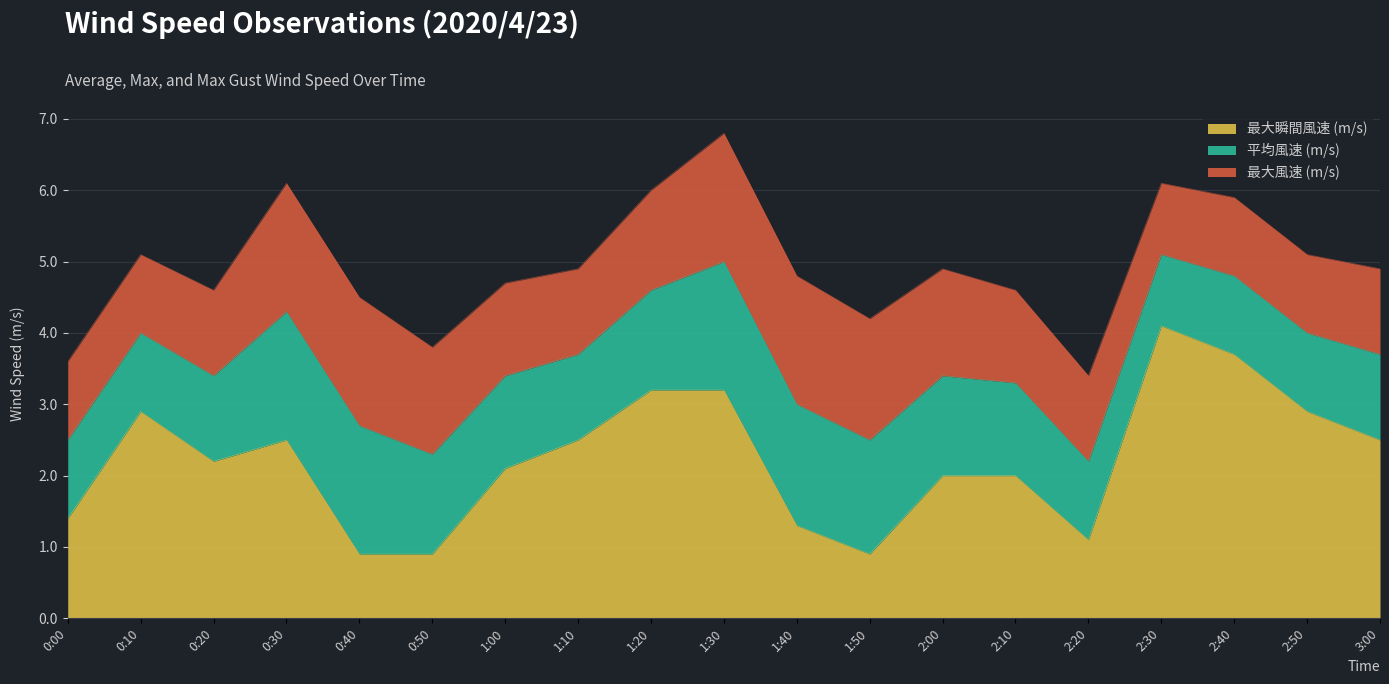

The value of 平均風速 (m/s) at 3:00 is 2.0. True or false?

False